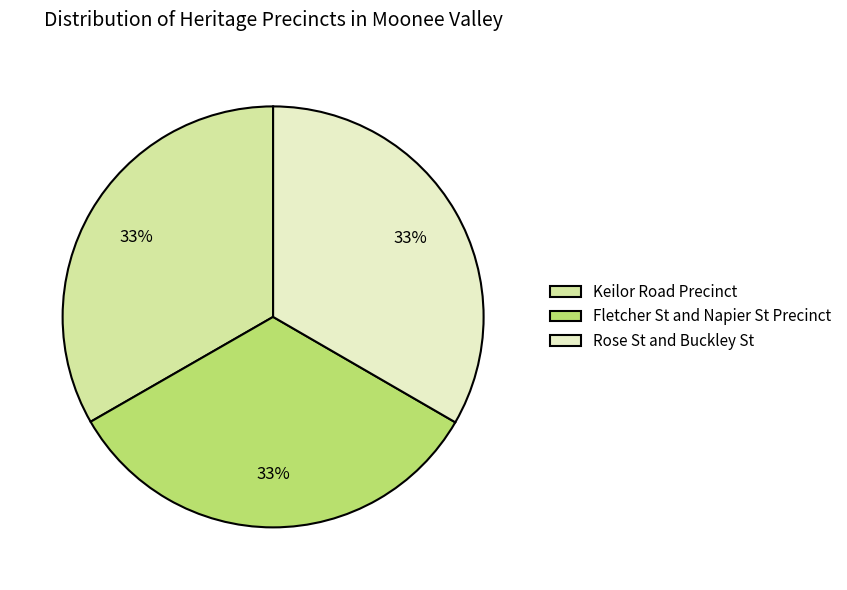

Is the sum of Rose St and Buckley St and Fletcher St and Napier St Precinct greater than half?

Yes